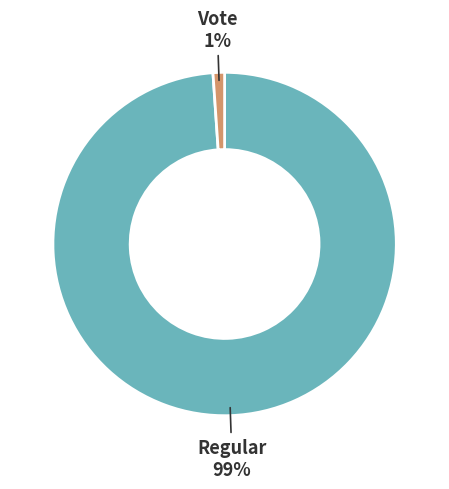

Which category accounts for the majority?

Regular